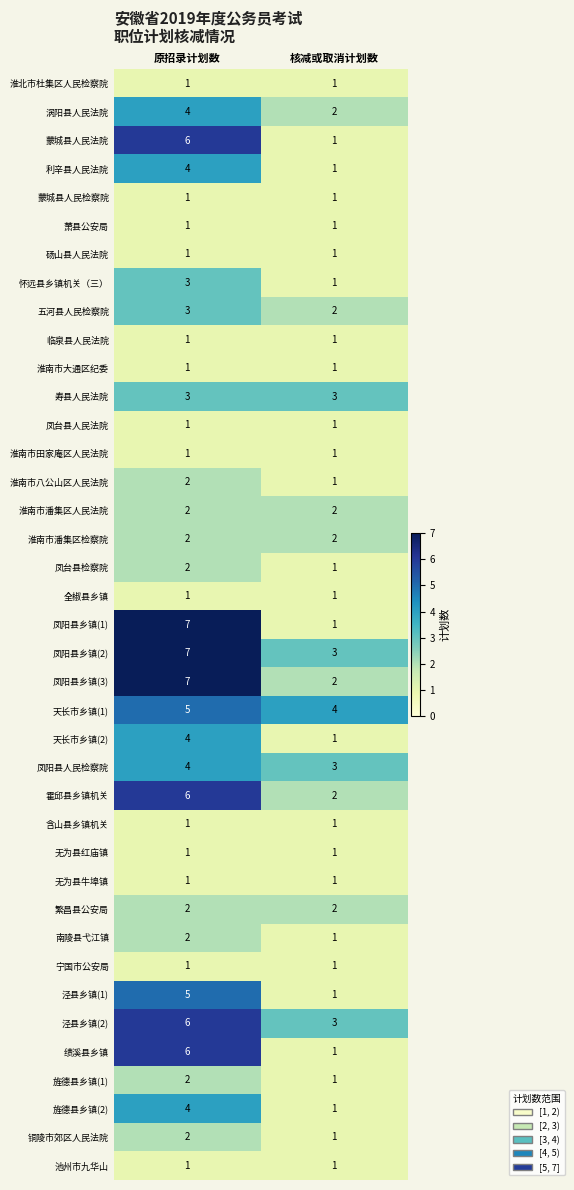

Is the value of 涡阳县人民法院 at 原招录计划数 greater than the value of 五河县人民检察院 at 核减或取消计划数?

Yes